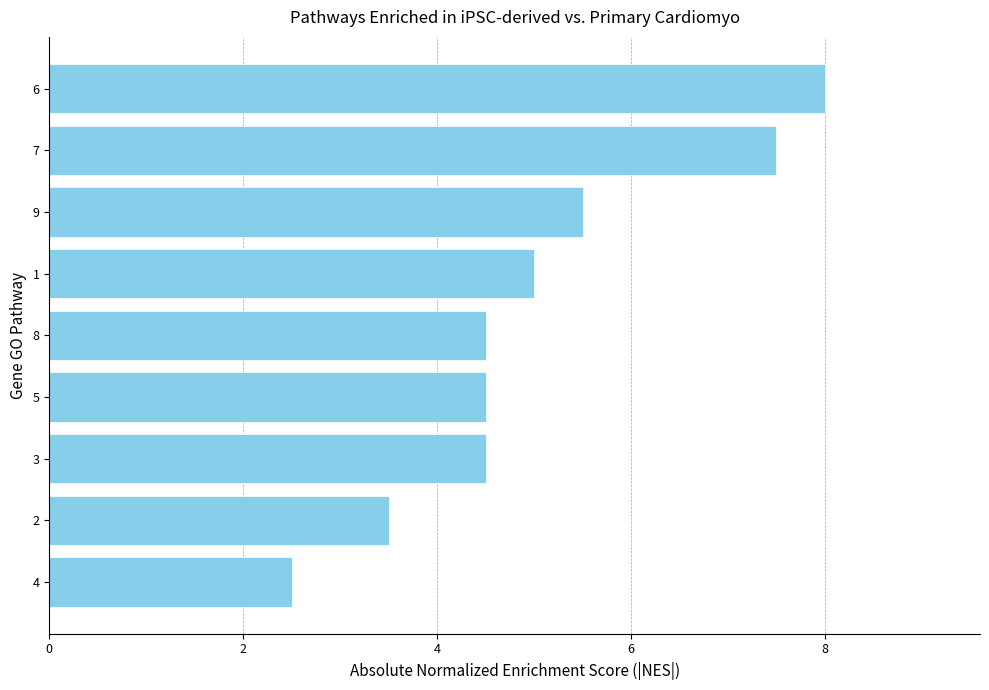

Reading bottom to top, extract all data points from this chart.

2.5	3.5	4.5	4.5	4.5	5.0	5.5	7.5	8.0